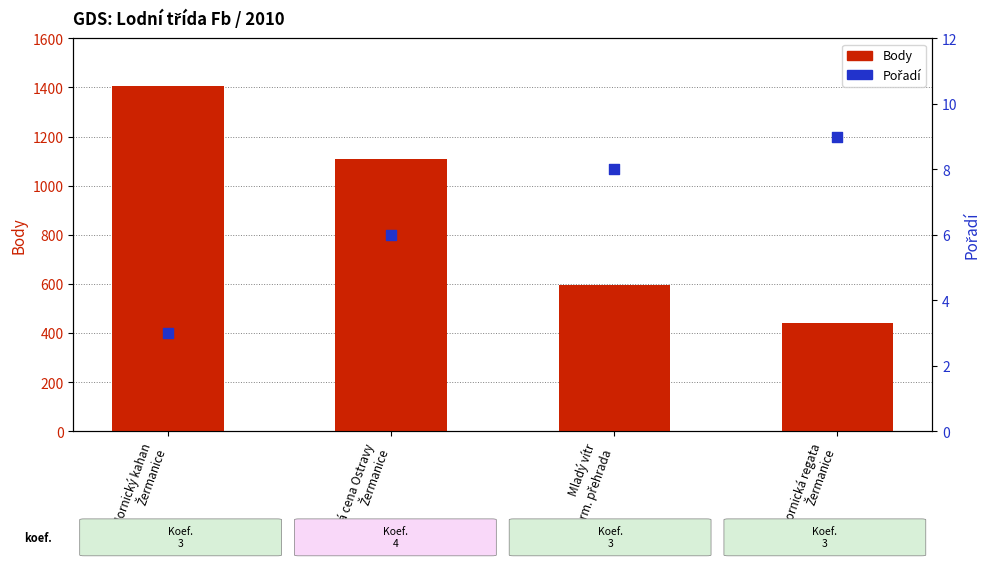

Which series has the largest total across all categories?

Body